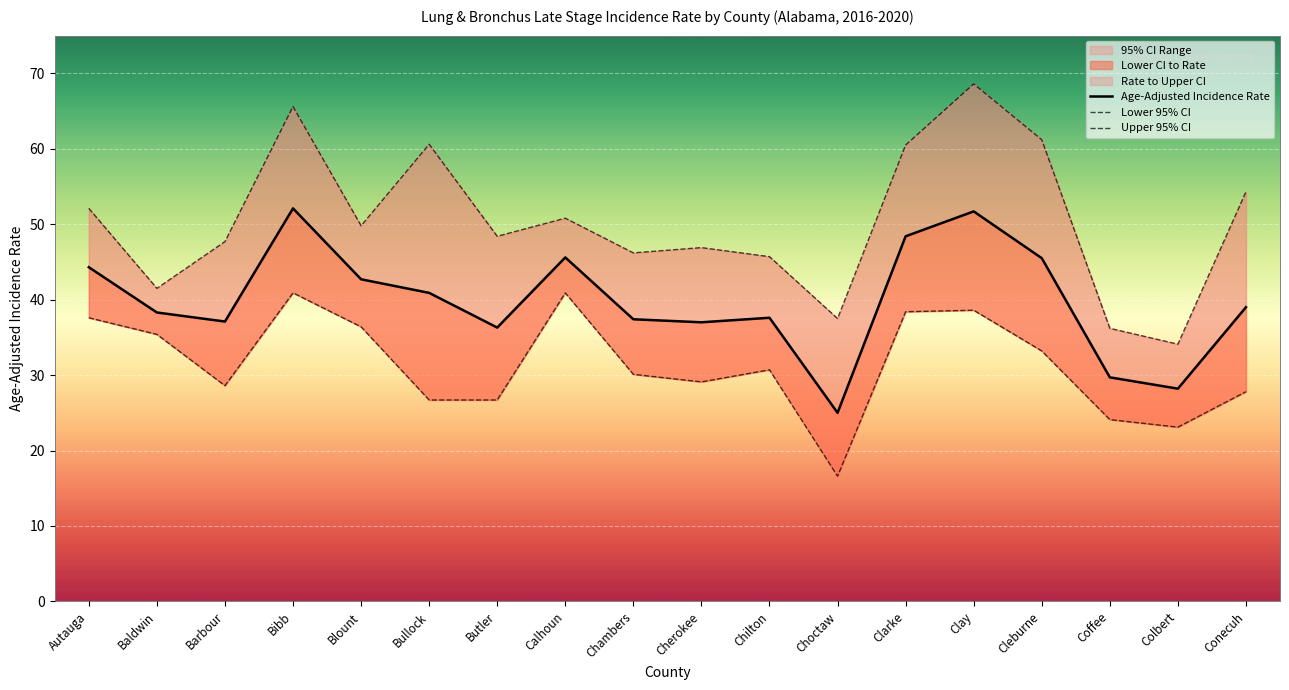

Between Butler and Conecuh, which series saw the biggest shift?

Upper 95% CI